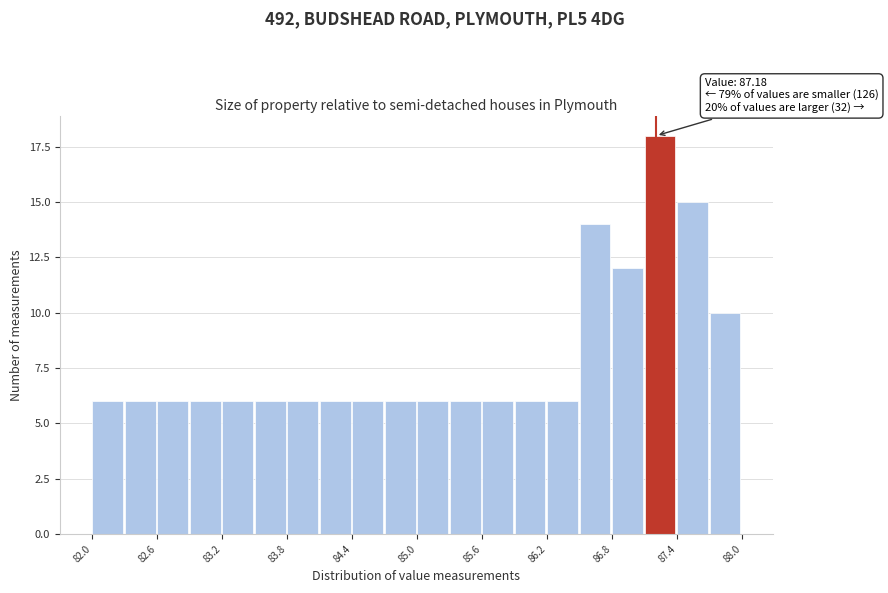

Around what value on the x-axis is the tallest bar? Give the approximate position of its centre, as read against the axis.

87.2